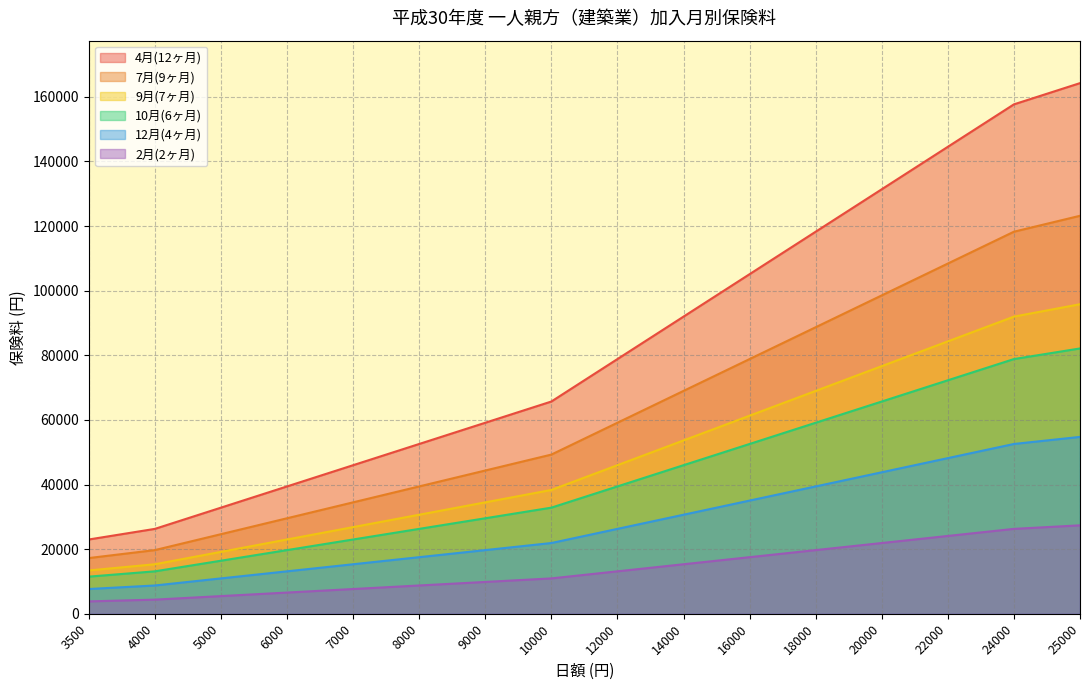

True or false: 7月(9ヶ月) and 10月(6ヶ月) cross at least once.

False